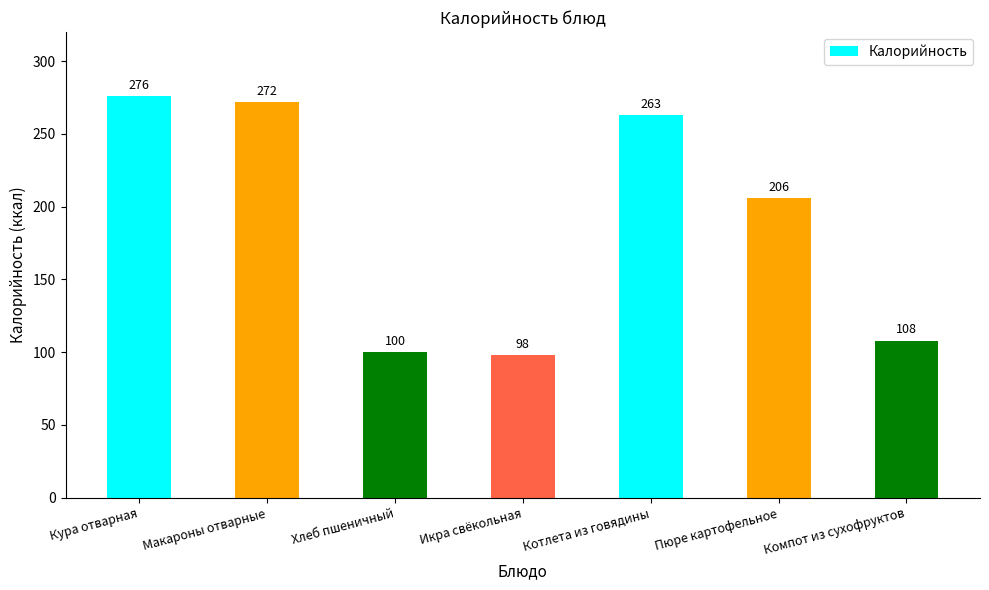

How many data points are less than 206?

3